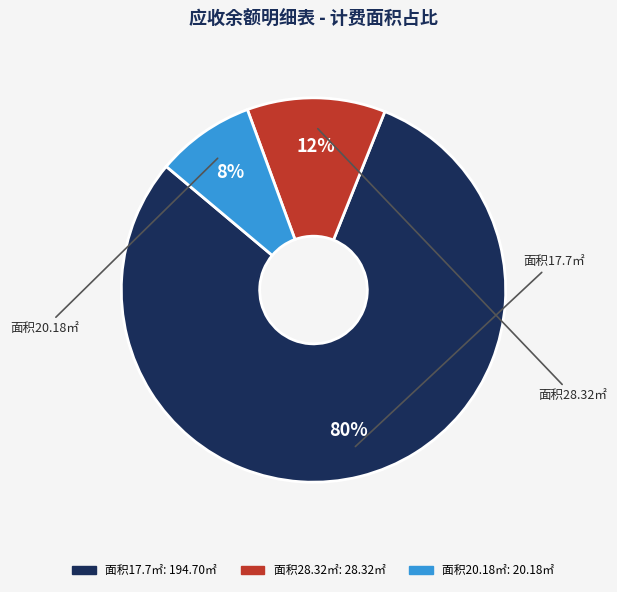

Is there a majority slice in this chart?

Yes